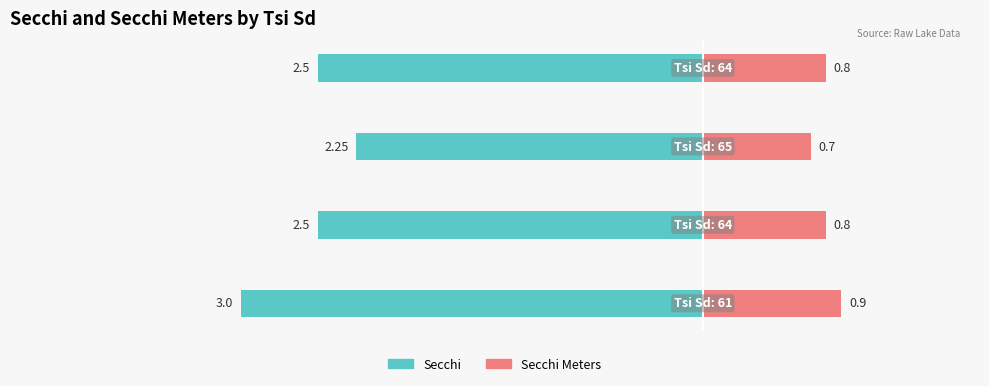

Is it true that Secchi equals -1.3 at 3?

False